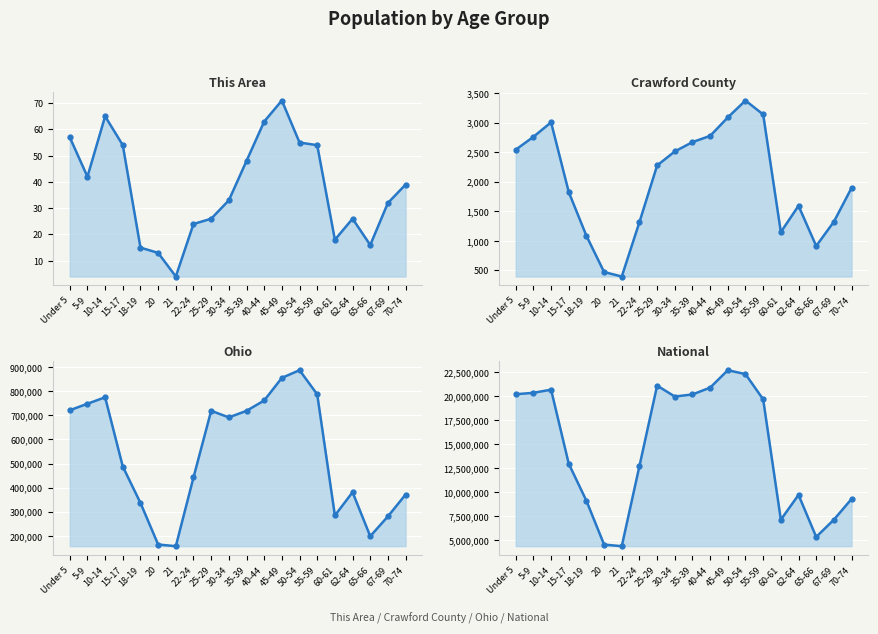

The value of Ohio at 55-59 is 786857. True or false?

True